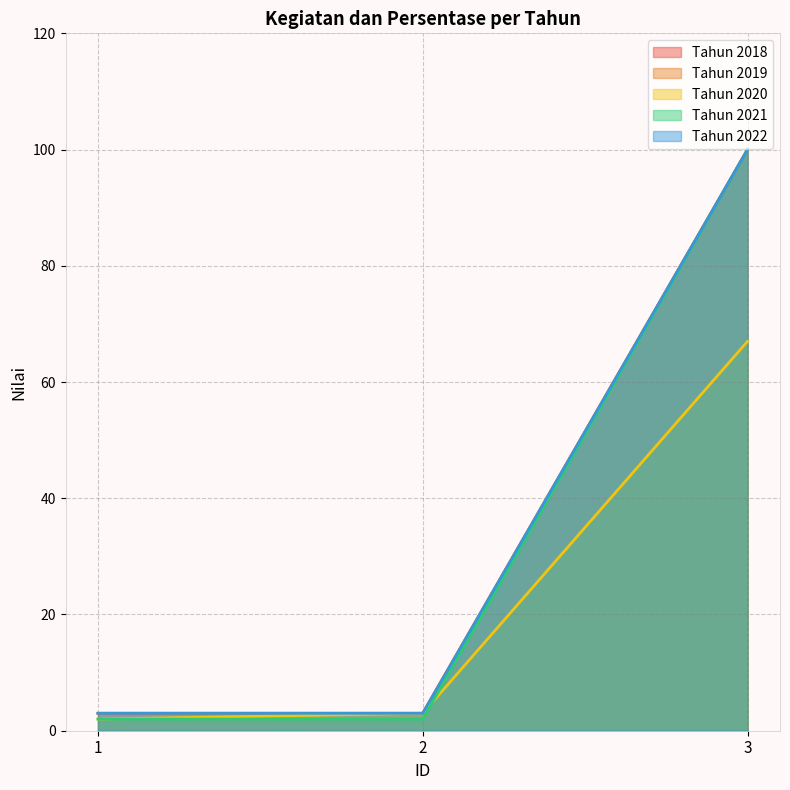

What is the value of the Tahun 2019 point at the 1st from the left?

3